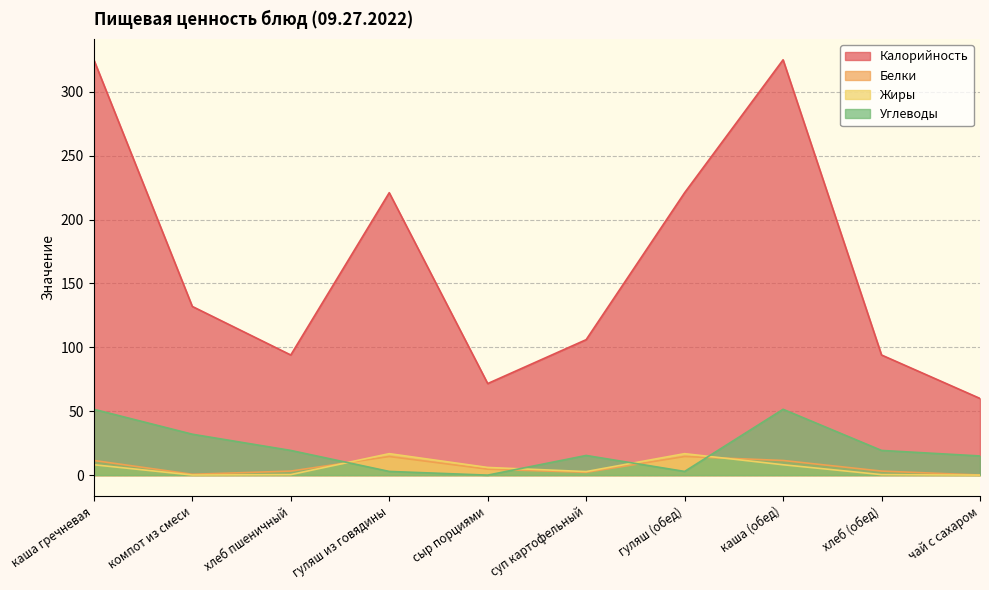

True or false: Белки has more than 1 points higher than both neighbors.

True